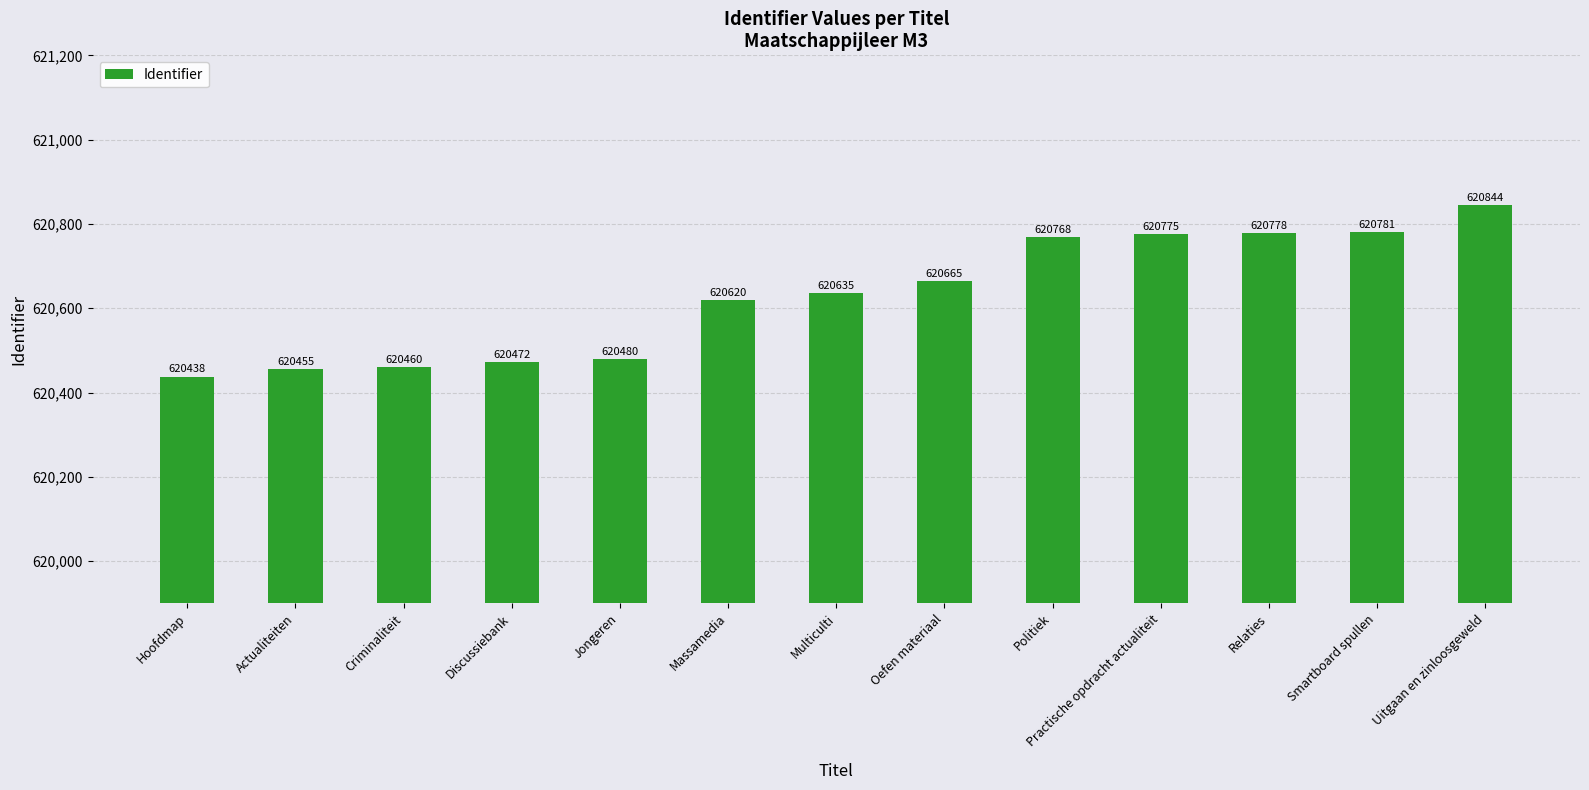

How many bars are there in total?

13